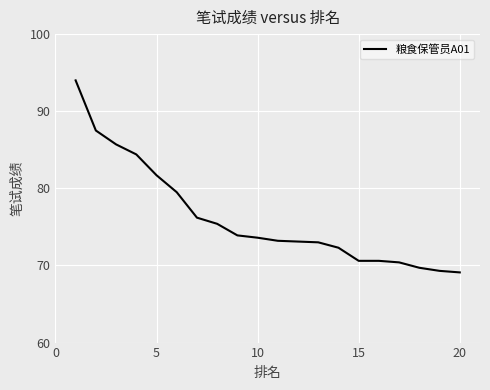

What is the greatest value displayed?

94.0